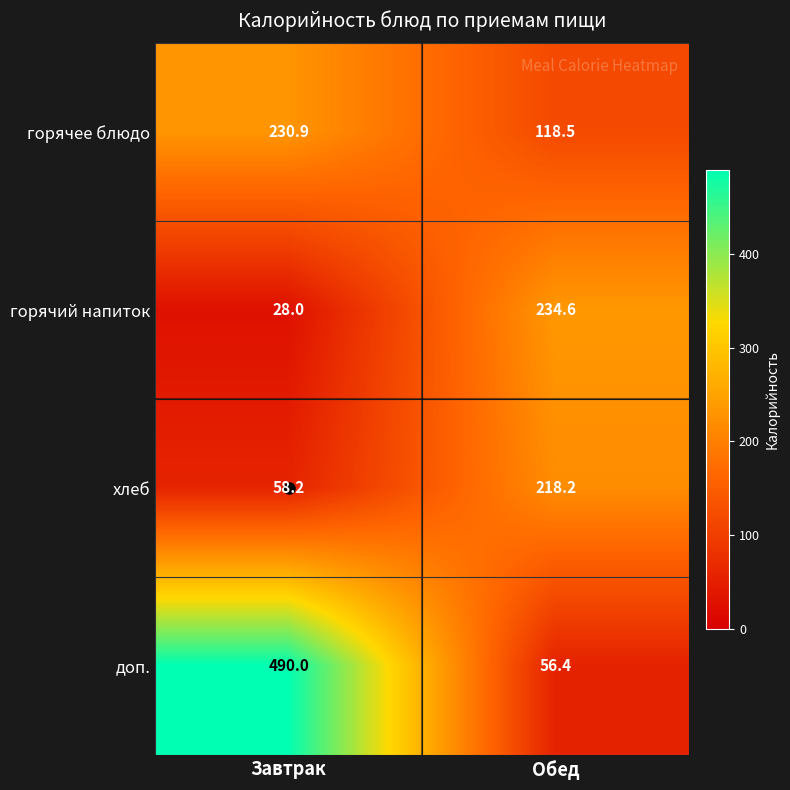

Count the number of categories in the chart.

2